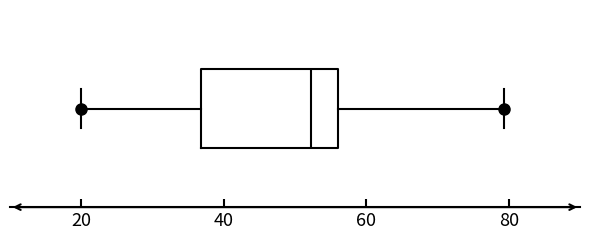

Transcribe this box plot: give where the median line is, the range the box spans, and where the two whiskers end, as read against the x-axis. The values are not printed on the chart, so give them approximately, as read against the axis.

median 52, box 36 to 56, whiskers 20 to 80